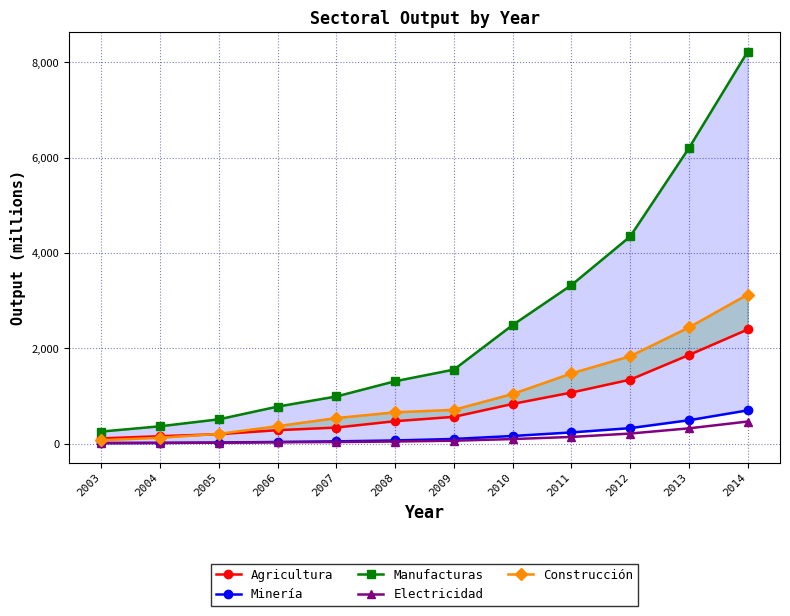

The value of Minería at 2011 is 238.9. True or false?

True